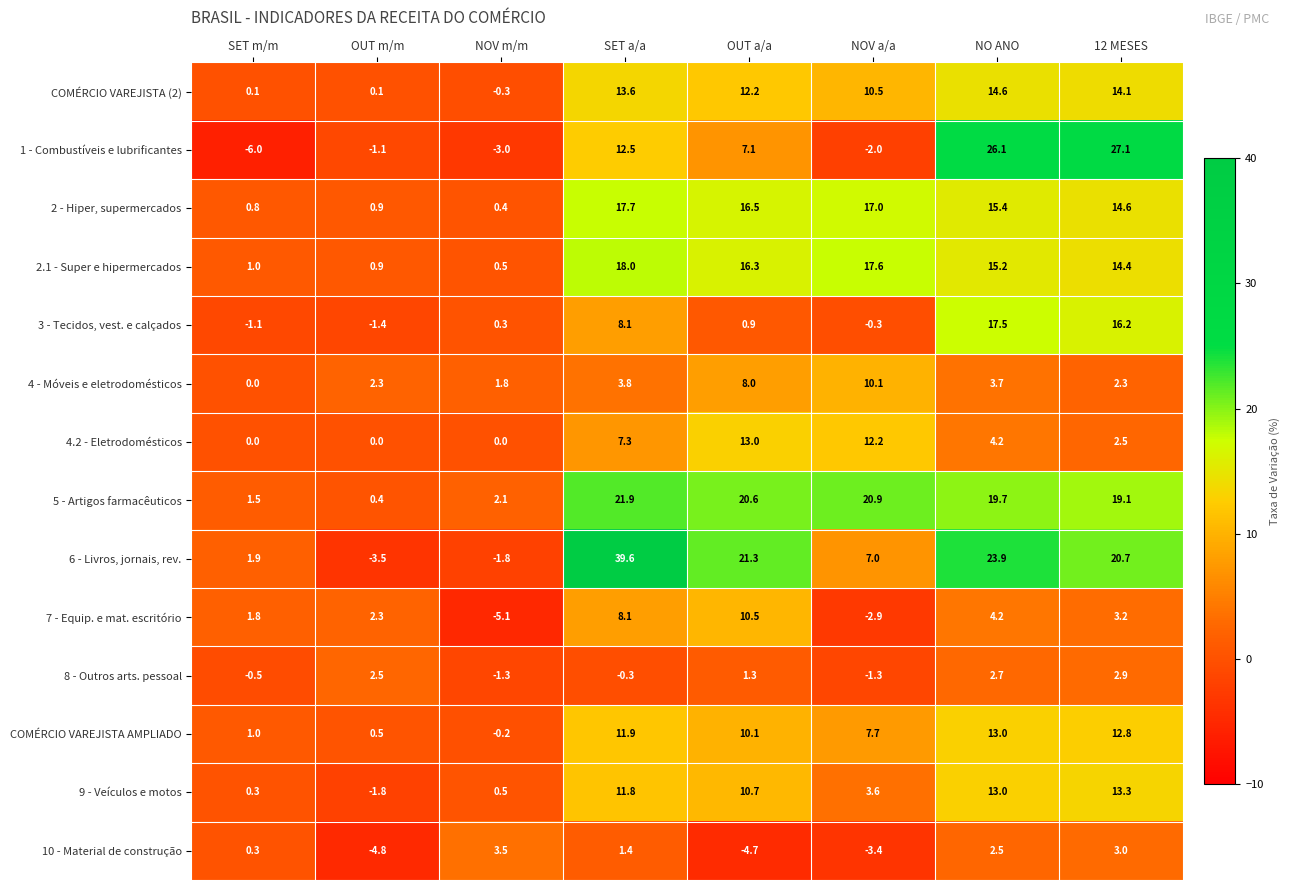

True or false: 8 - Outros arts. pessoal has a value of -1.3 at NOV m/m.

True